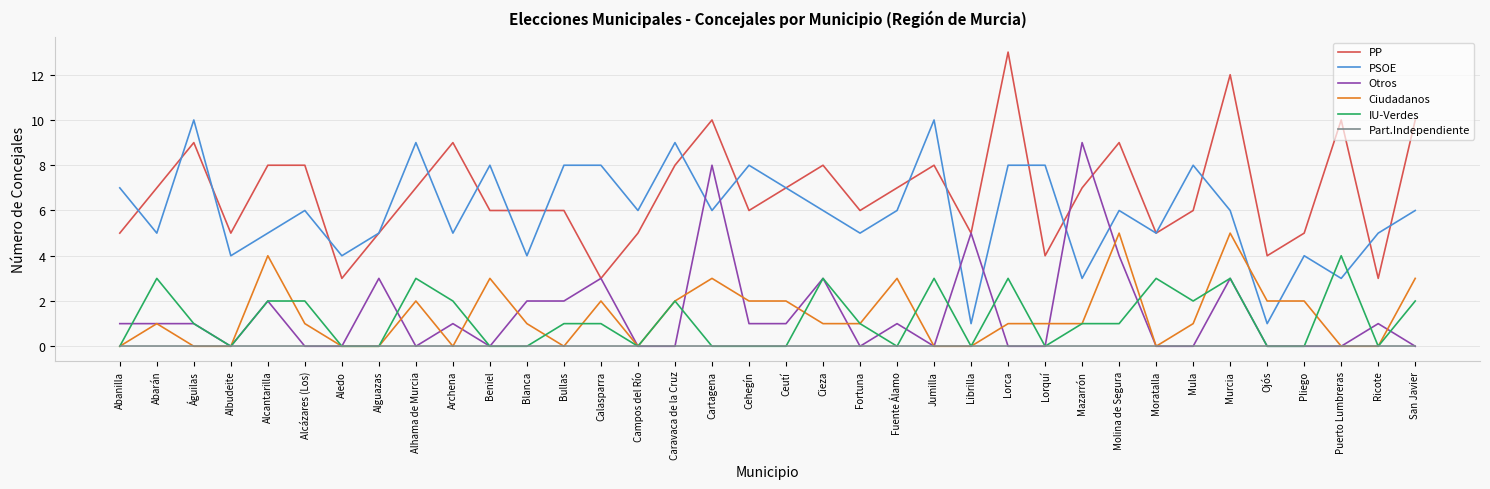

The value of Part.Independiente at Alcázares (Los) is 0. True or false?

True